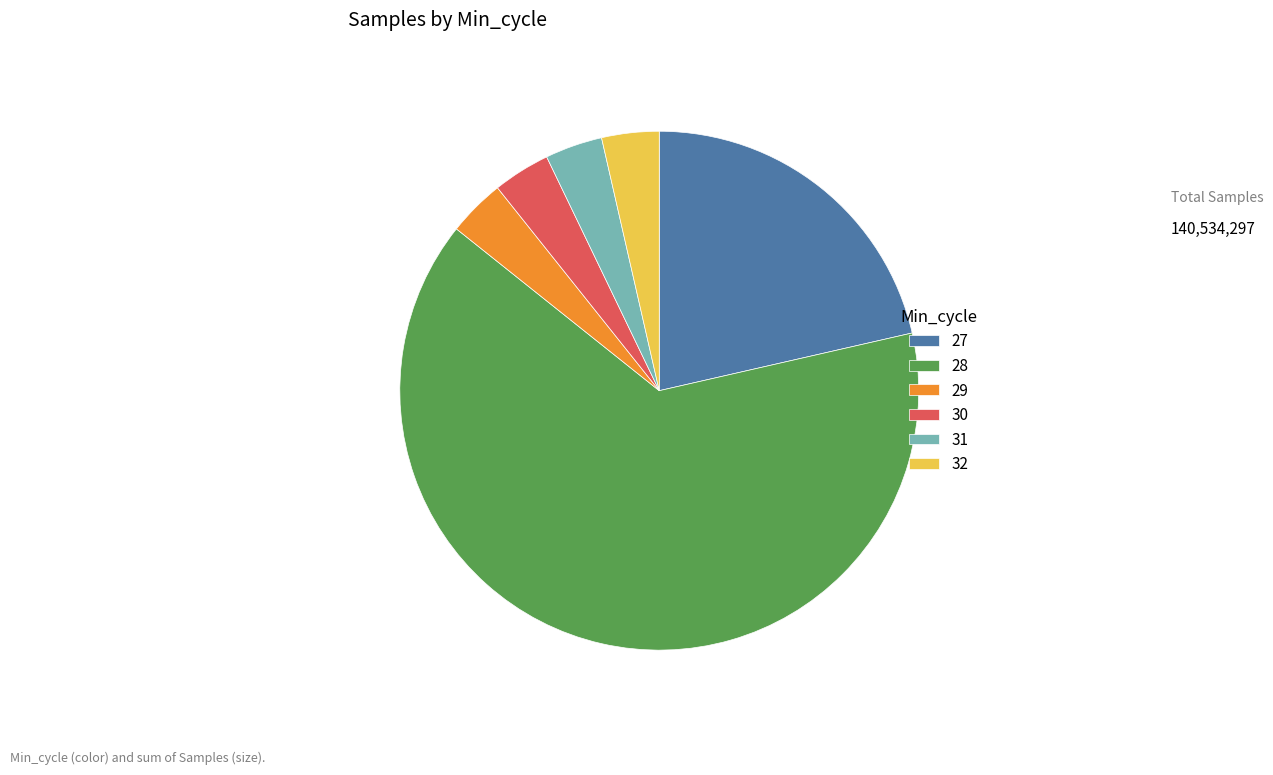

Combined, do 27 and 28 account for over 50%?

Yes